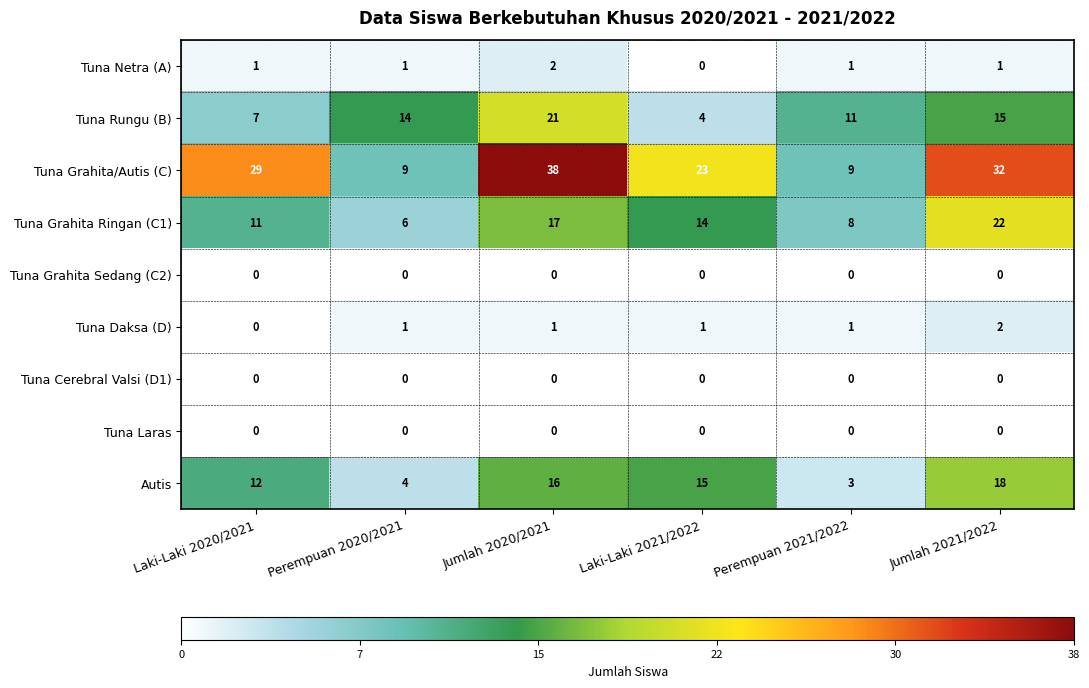

How many distinct data groups are displayed?

9